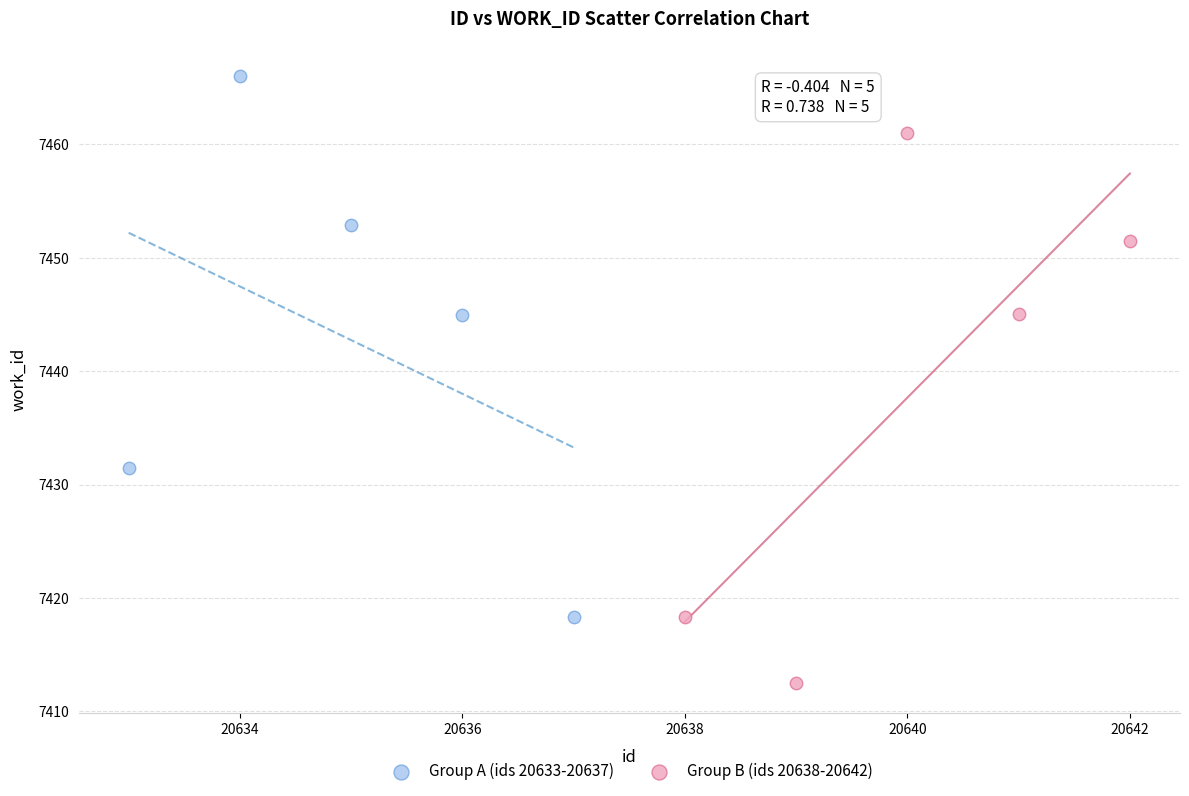

Which series contains the lowest Y value?

Group B (ids 20638-20642)